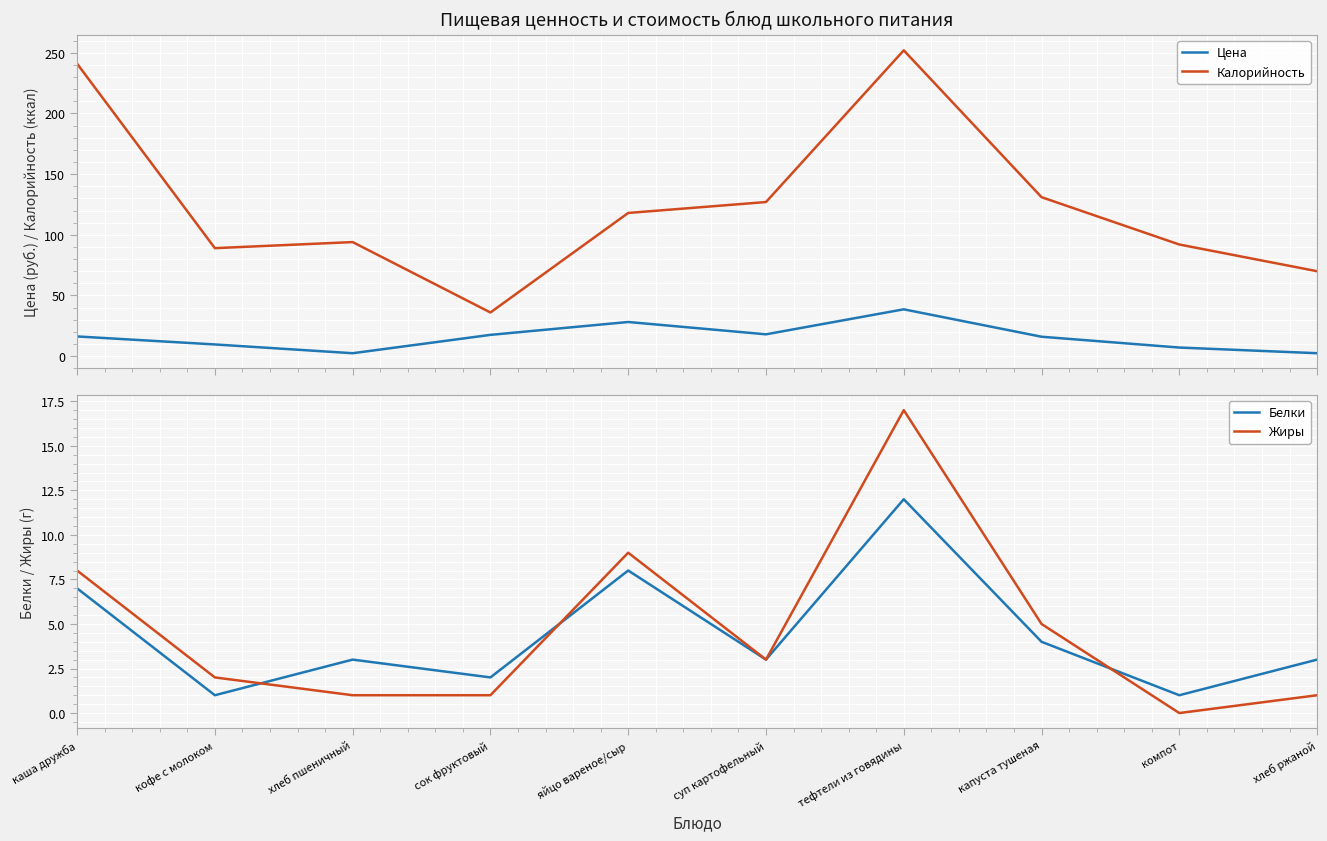

How many values in the Жиры series are below 3?

5